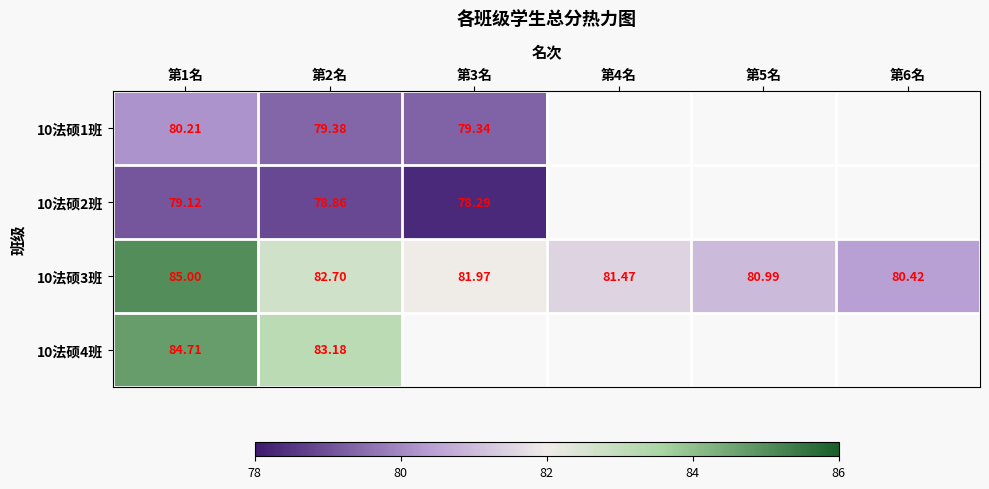

At how many categories does at least one series exceed 79?

6